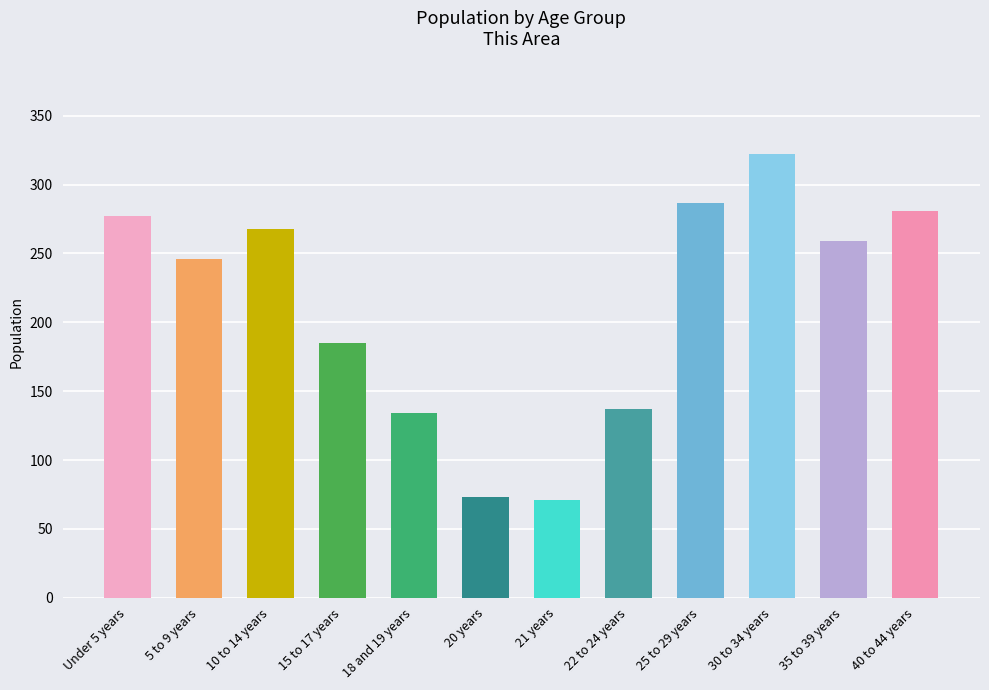

What is the difference between the maximum and minimum values?

251